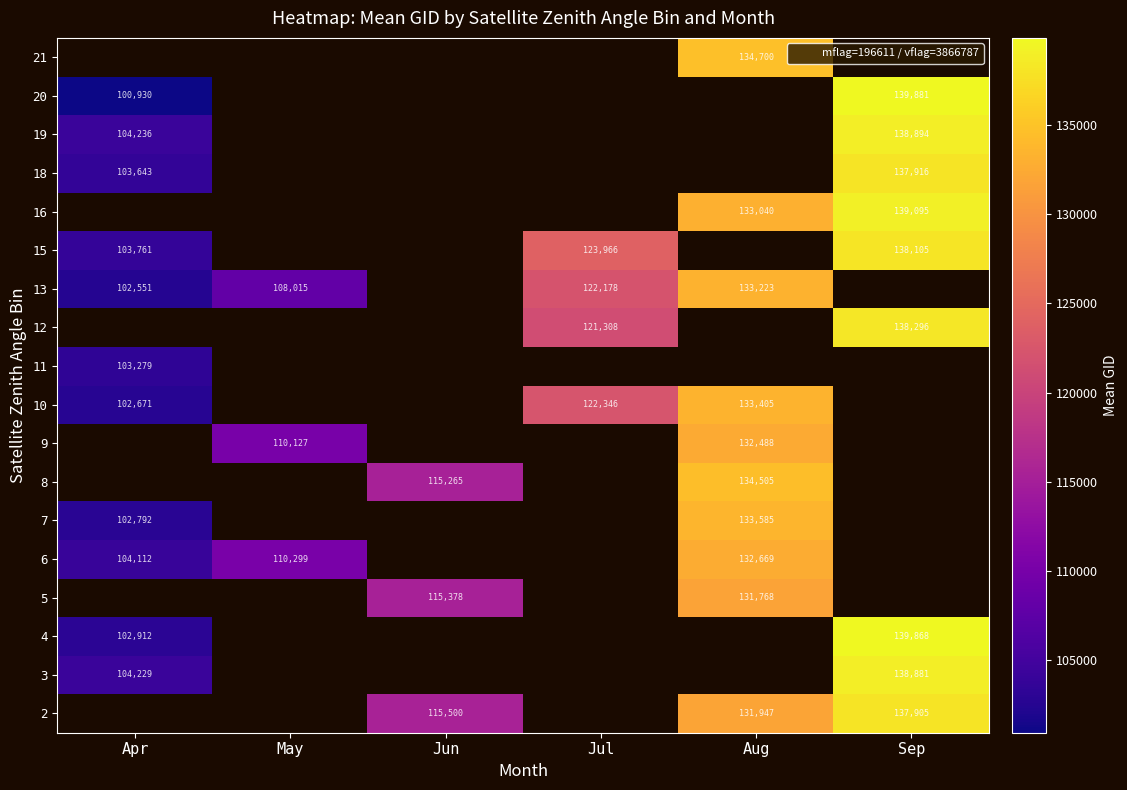

At which label does 10 first exceed 122346?

Aug